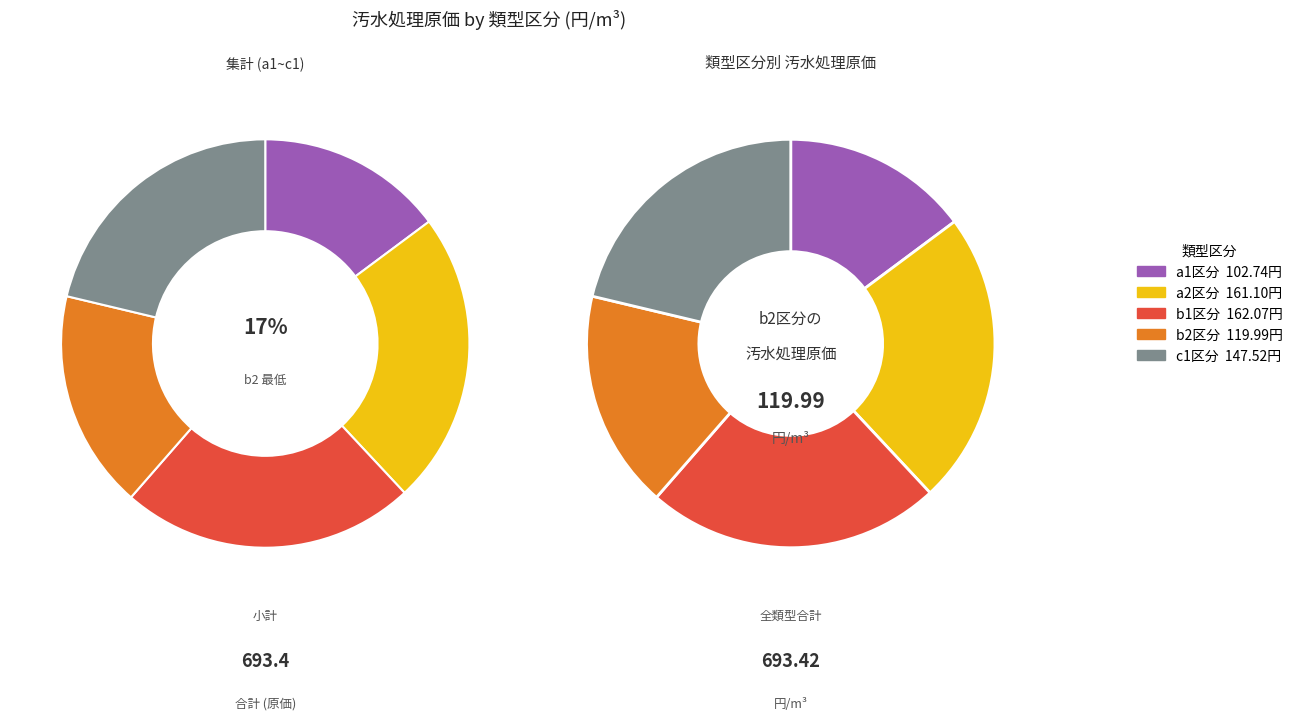

Approximately how many times larger is the value at c1 compared to b2?

1.2